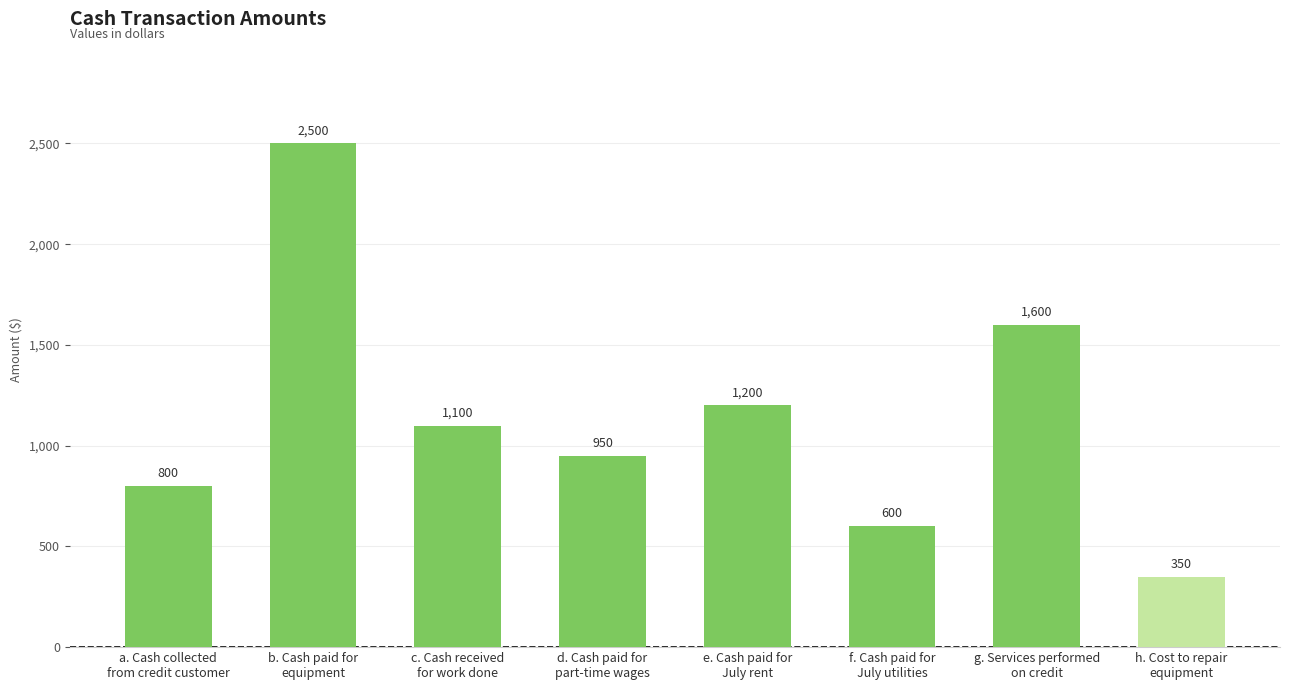

What is the difference between the values at g. Services performed
on credit and h. Cost to repair
equipment?

1250